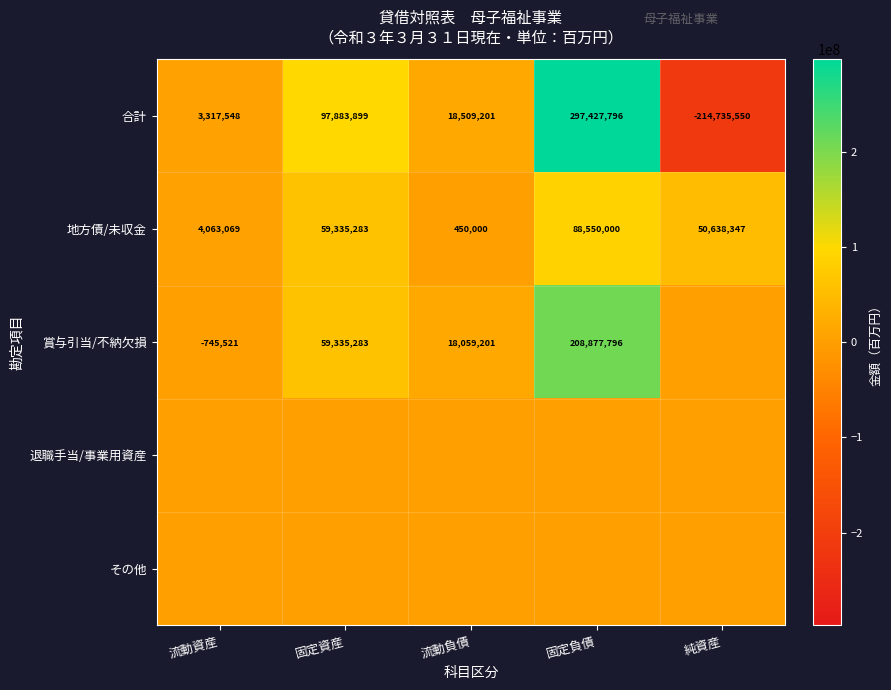

How many series are shown in this chart?

5